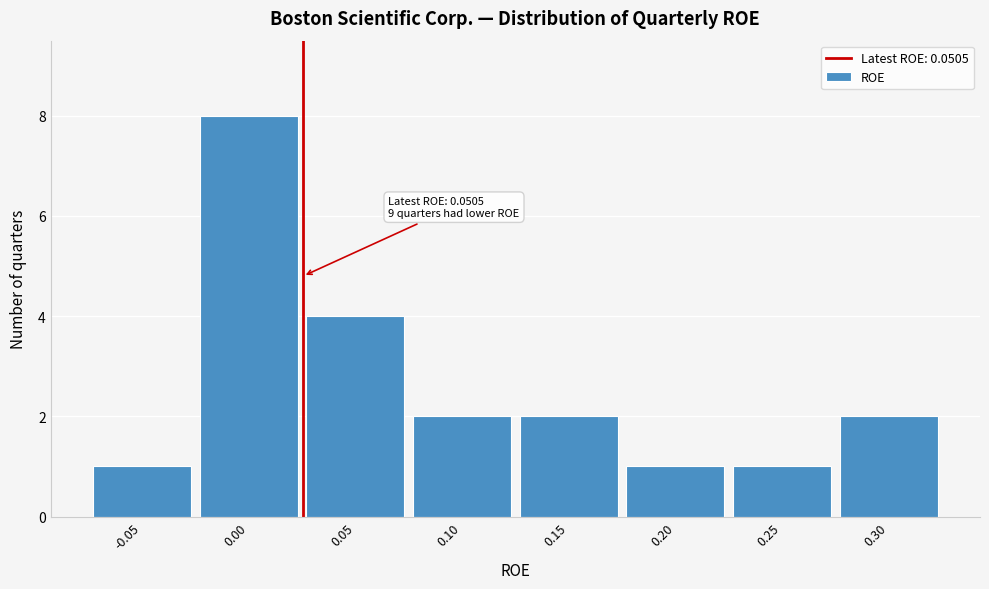

Reading right to left, extract all data points from this chart.

0.30=2	0.25=1	0.20=1	0.15=2	0.10=2	0.05=4	0.00=8	-0.05=1